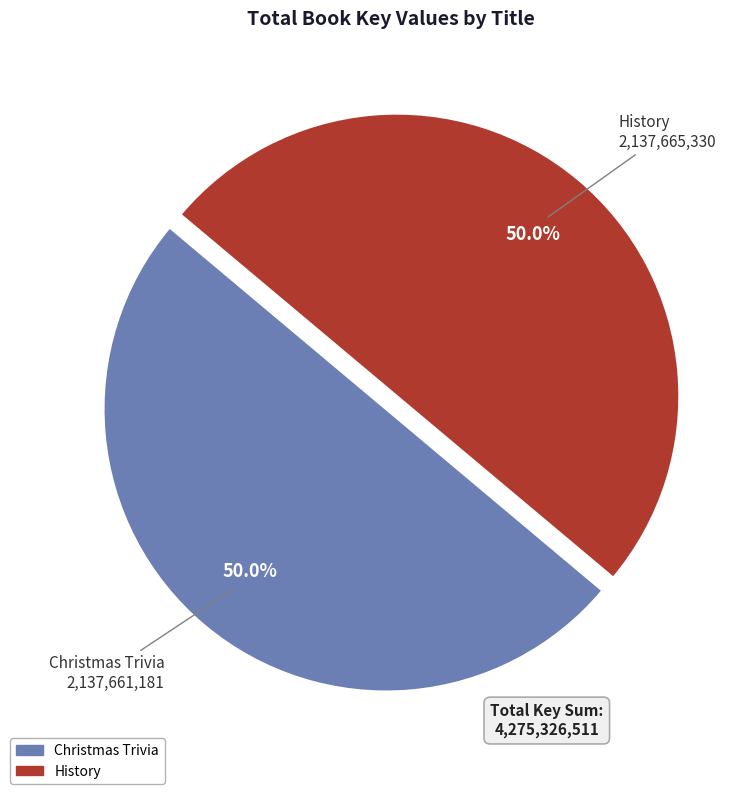

What is the total percentage of History and Christmas Trivia?

100.0%